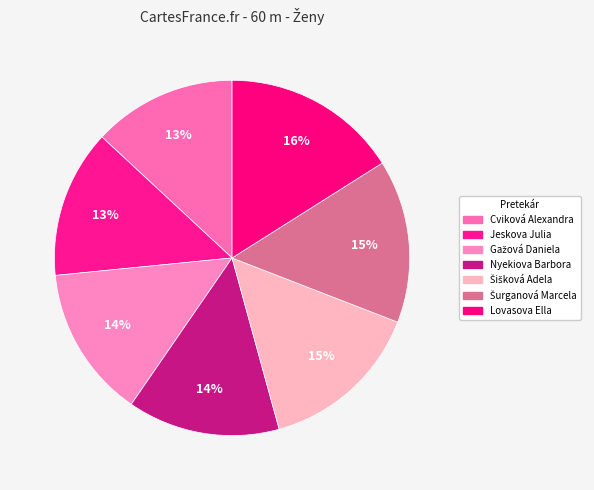

What is the change in value from Cviková Alexandra to Nyekiova Barbora?

+0.6